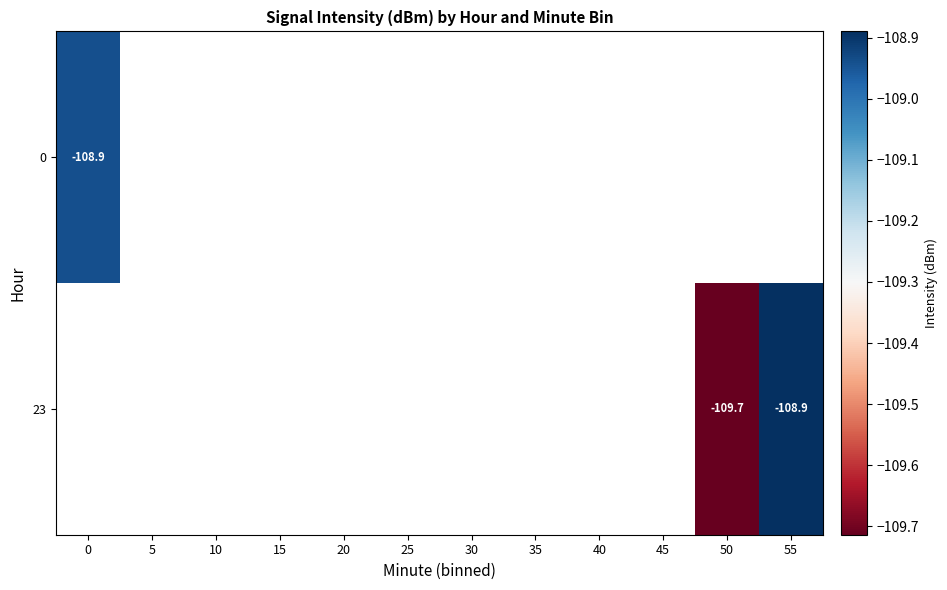

List the labels in order of 23 value, largest first.

55, 0, 5, 10, 15, 20, 25, 30, 35, 40, 45, 50